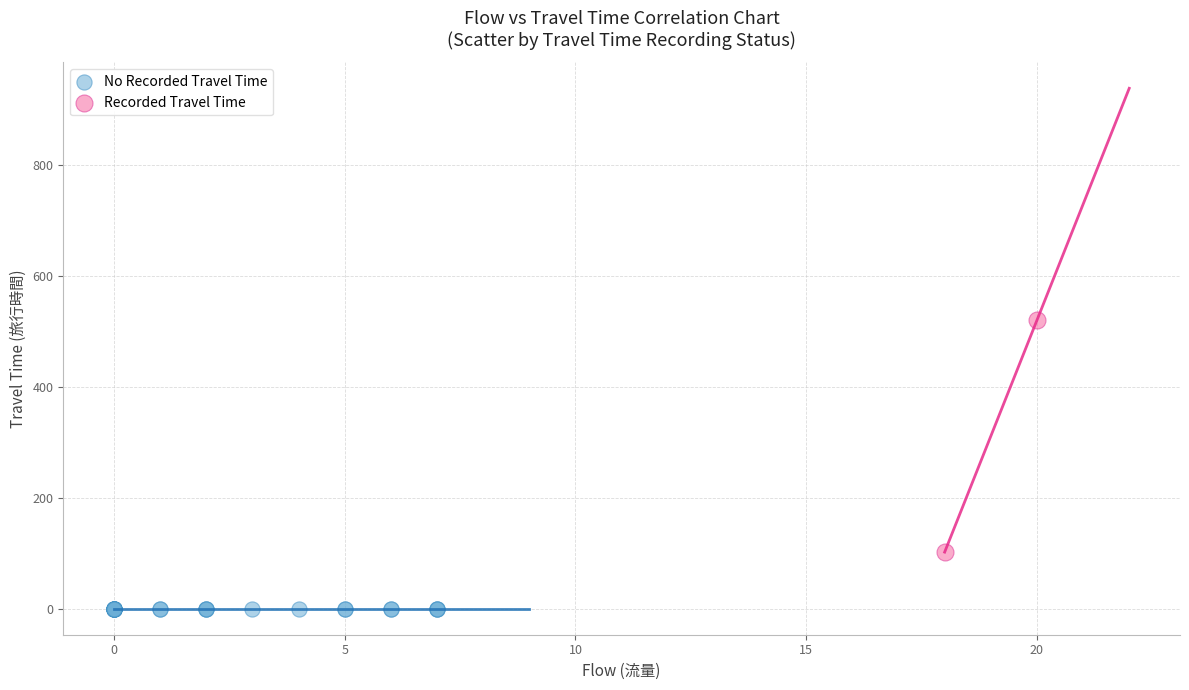

Which series reaches the maximum Y coordinate?

Recorded Travel Time